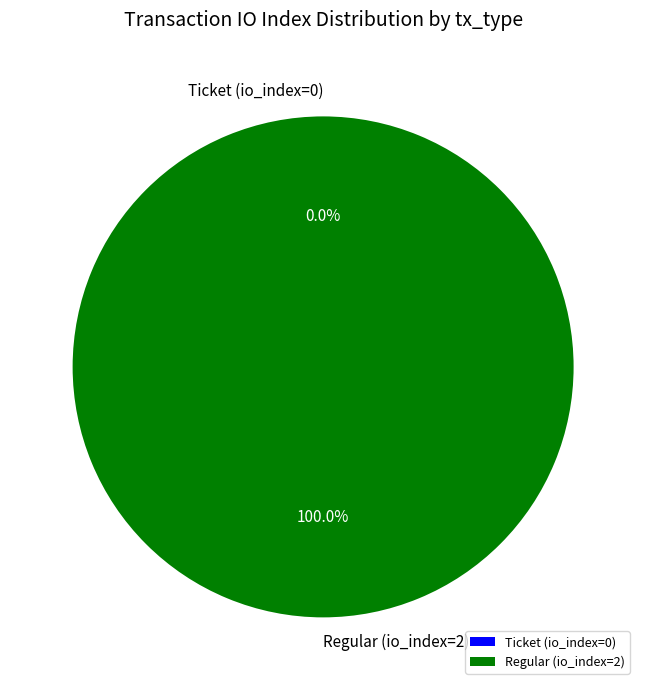

How many segments does this pie chart have?

2